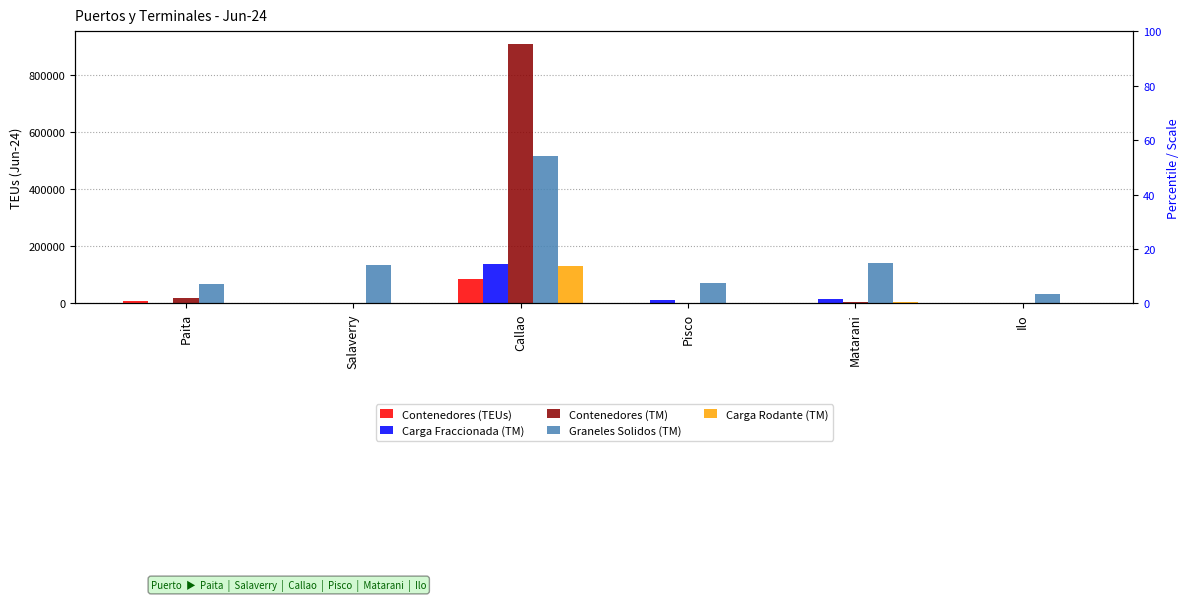

At how many categories does at least one series exceed 559281?

1